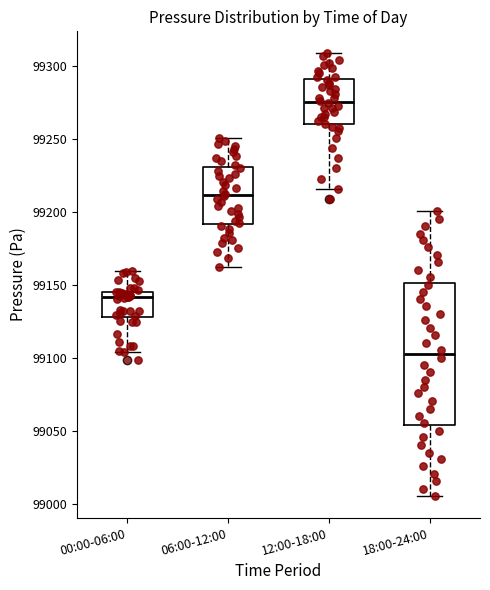

Which box has the highest median line?

12:00-18:00